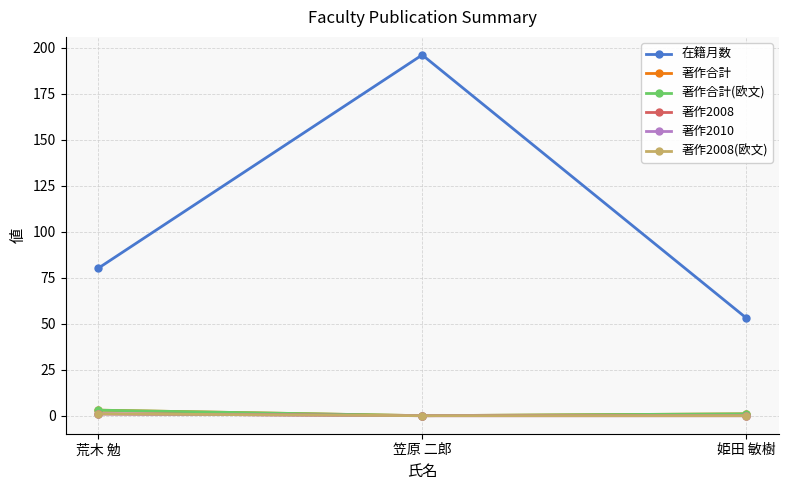

Reading left to right, extract all data points from this chart.

在籍月数: 荒木 勉=80	笠原 二郎=196	姫田 敏樹=53
著作合計: 荒木 勉=3	笠原 二郎=0	姫田 敏樹=1
著作合計(欧文): 荒木 勉=3	笠原 二郎=0	姫田 敏樹=1
著作2008: 荒木 勉=1	笠原 二郎=0	姫田 敏樹=0
著作2010: 荒木 勉=1	笠原 二郎=0	姫田 敏樹=0
著作2008(欧文): 荒木 勉=1	笠原 二郎=0	姫田 敏樹=0